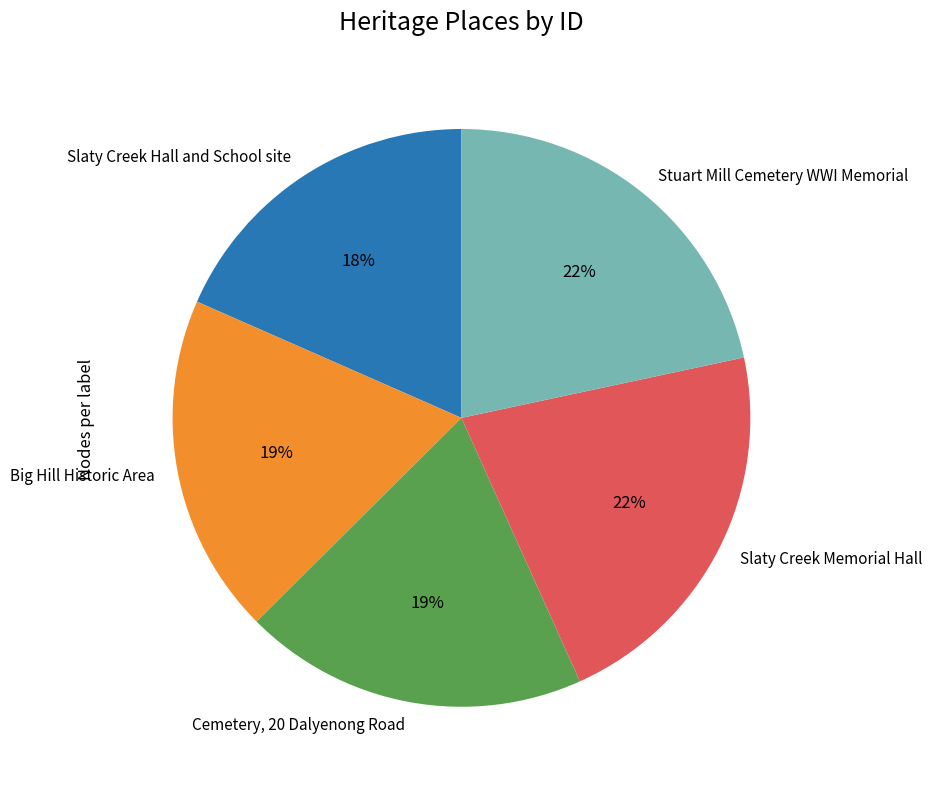

To the nearest percent, what is the combined percentage of Stuart Mill Cemetery WWI Memorial and Cemetery, 20 Dalyenong Road?

41%